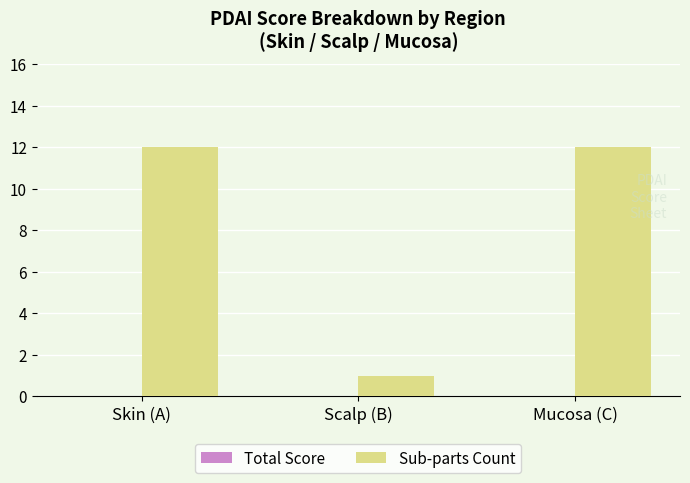

What is the average value?

8